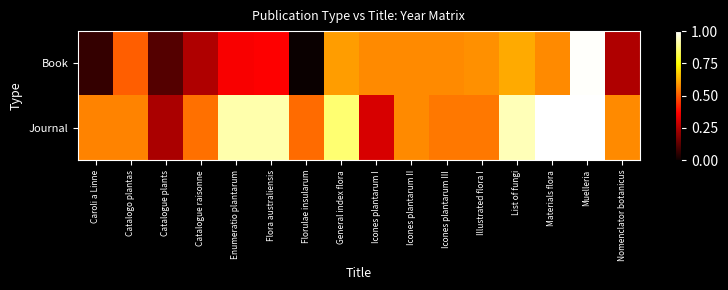

What is the total value across all series at Illustrated flora I?

1.1